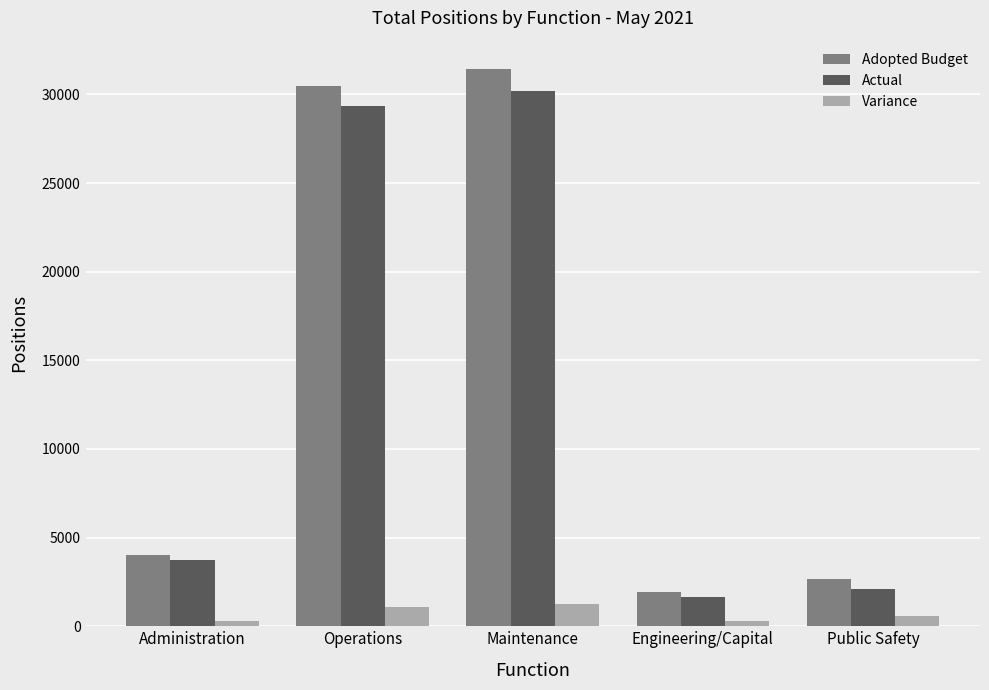

At which category is the sum across all series the highest?

Maintenance